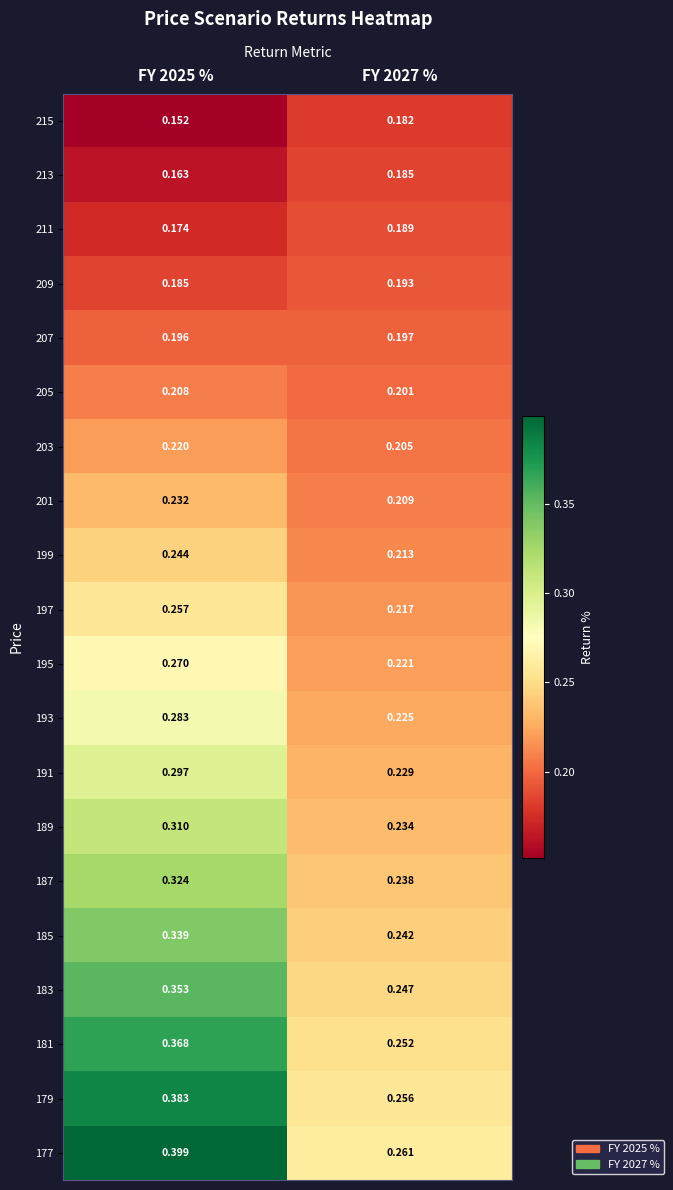

Rank the series at FY 2025 % from lowest to highest value.

215, 213, 211, 209, 207, 205, 203, 201, 199, 197, 195, 193, 191, 189, 187, 185, 183, 181, 179, 177